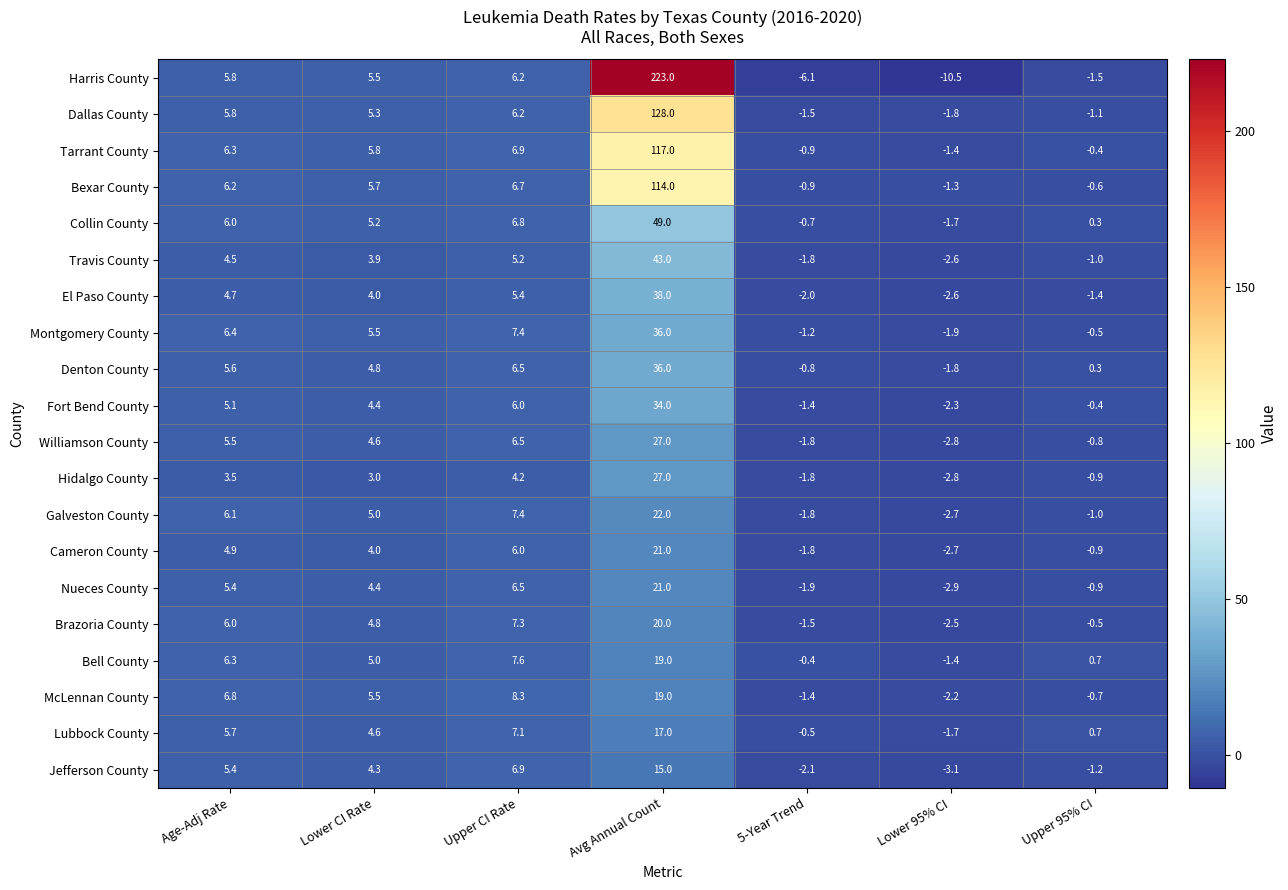

True or false: McLennan County has a value of 2.9 at Lower CI Rate.

False